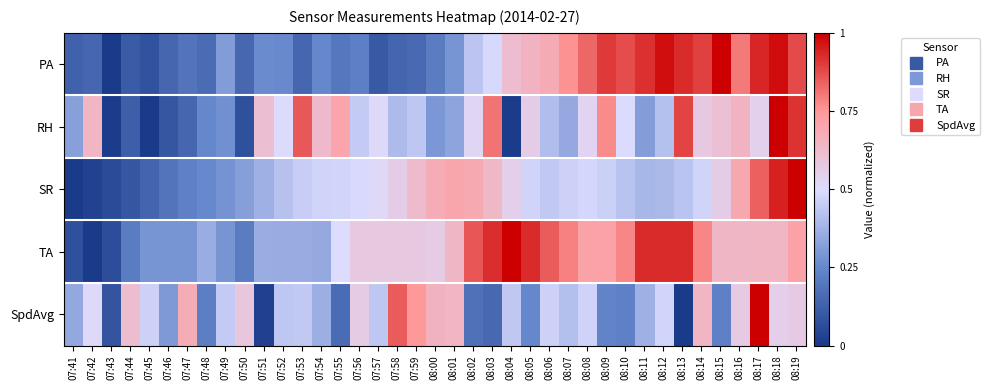

List the series in order of their peak value, highest first.

PA, RH, SR, TA, SpdAvg